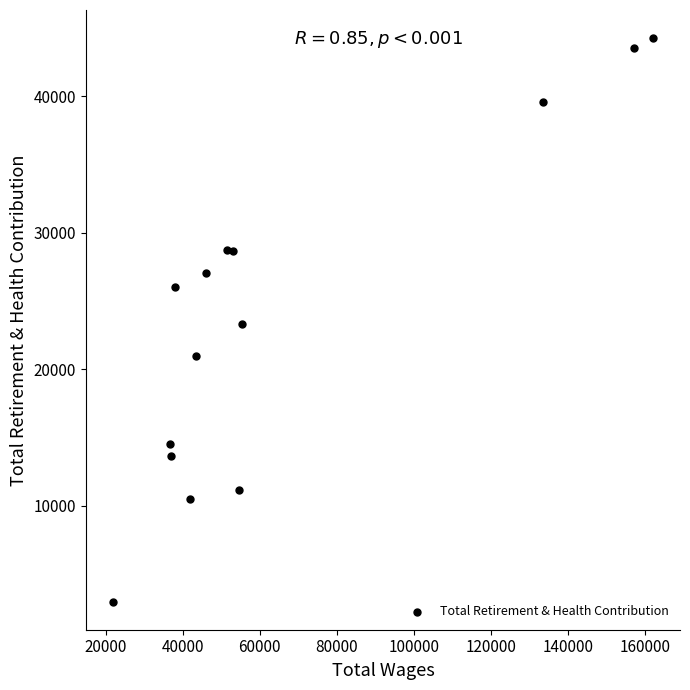

What is the range of Y values (max minus min)?

41235